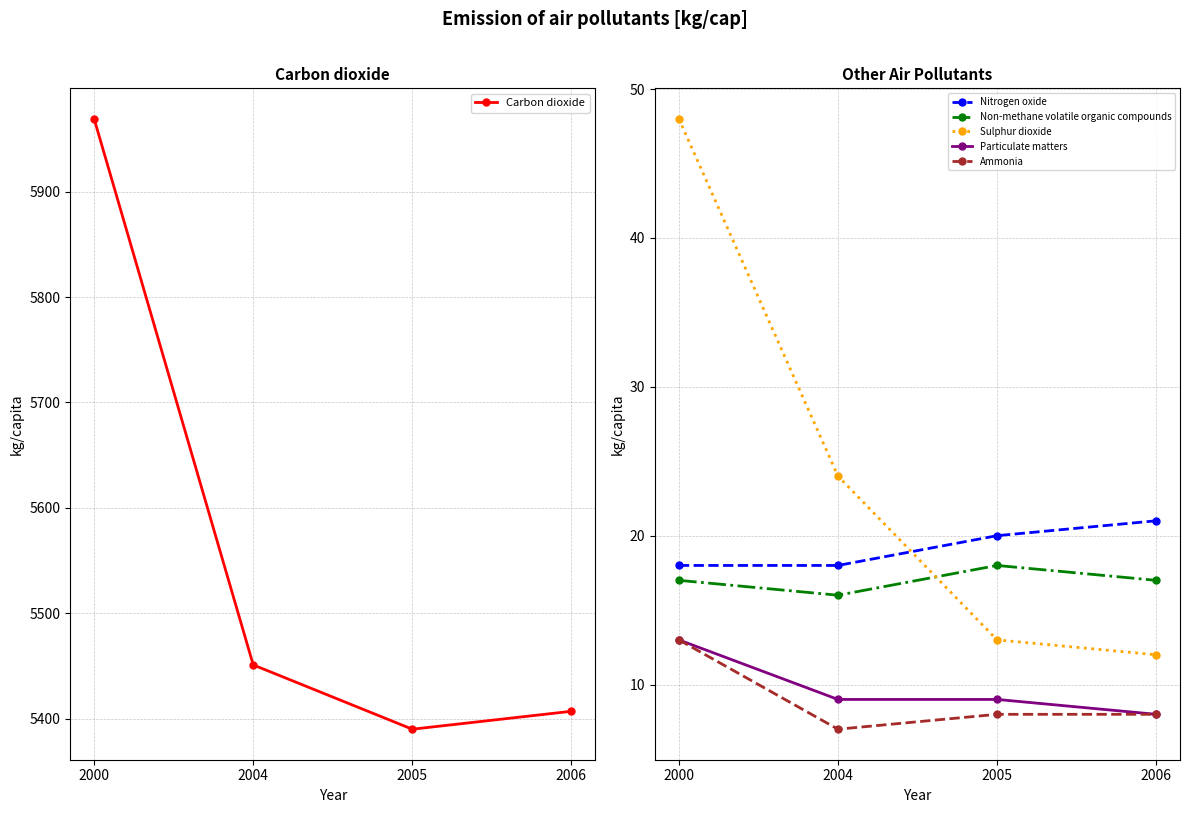

Reading left to right, what are all the values shown in this chart?

Carbon dioxide: 5969	5451	5390	5407
Nitrogen oxide: 18	18	20	21
Non-methane volatile organic compounds: 17	16	18	17
Sulphur dioxide: 48	24	13	12
Particulate matters: 13	9	9	8
Ammonia: 13	7	8	8